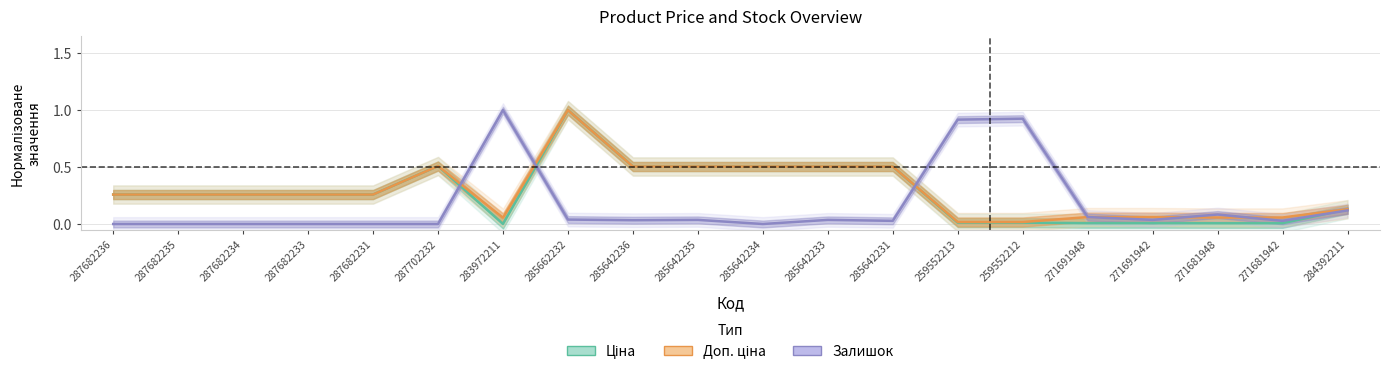

How many distinct data groups are displayed?

3